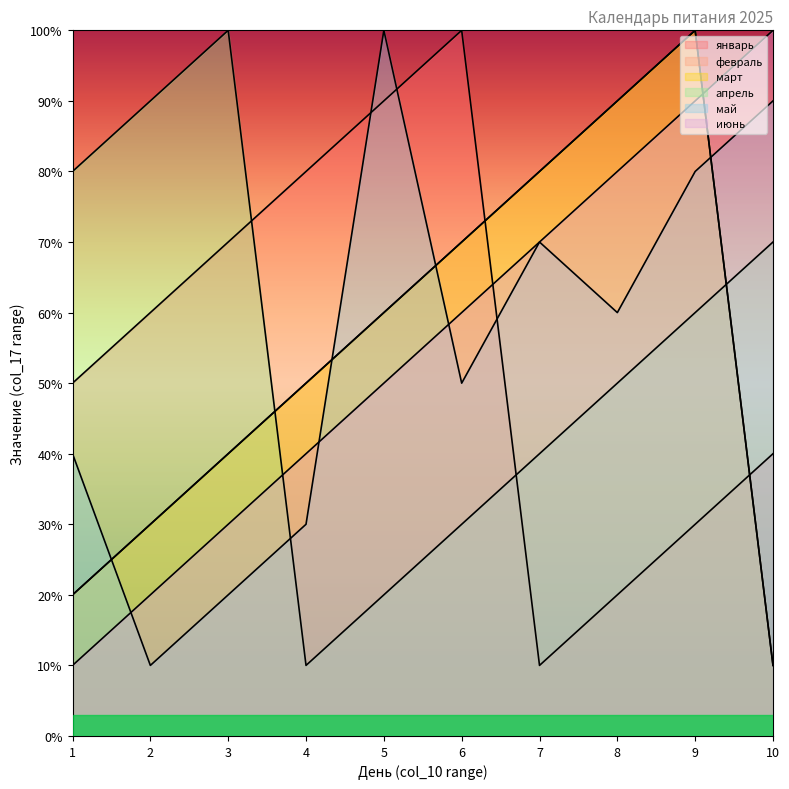

Where does the январь series first go above 6?

3